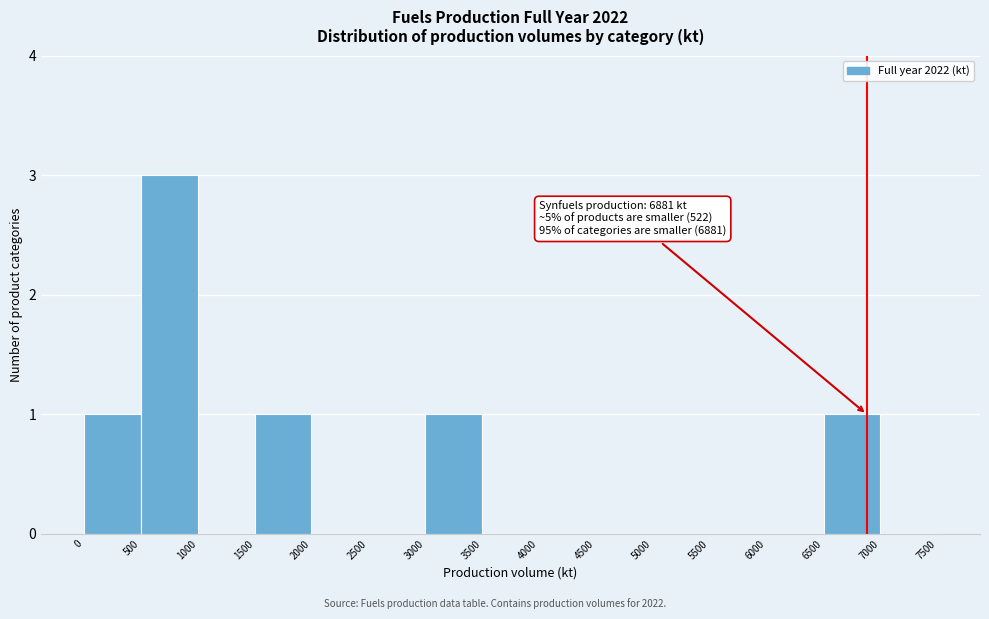

Over which range of the x-axis is the bar tallest?

500 to 1000